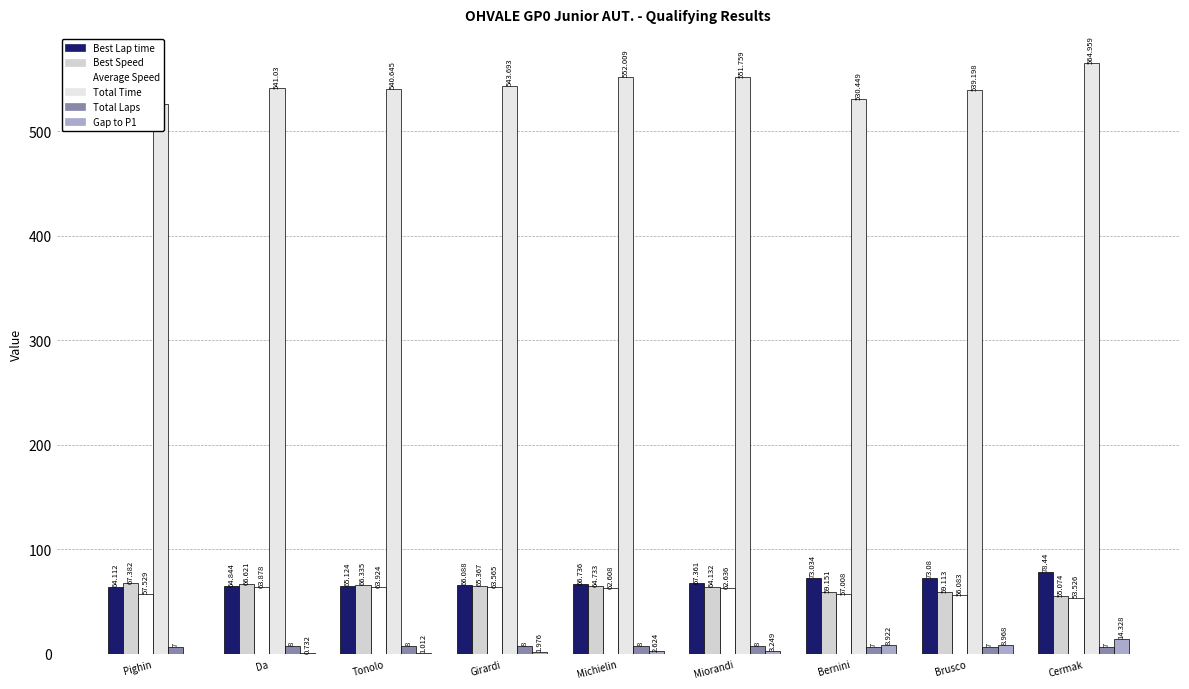

What is the sum of the Total Time values at Bernini and Tonolo?

1071.1